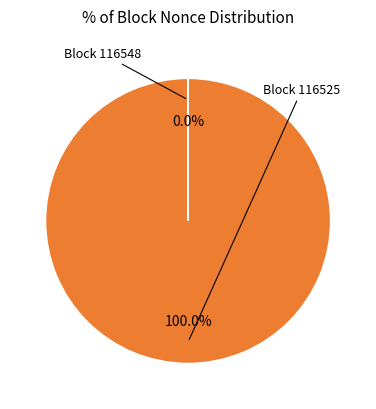

To the nearest percent, what is the difference between the largest and smallest slice percentages?

100%